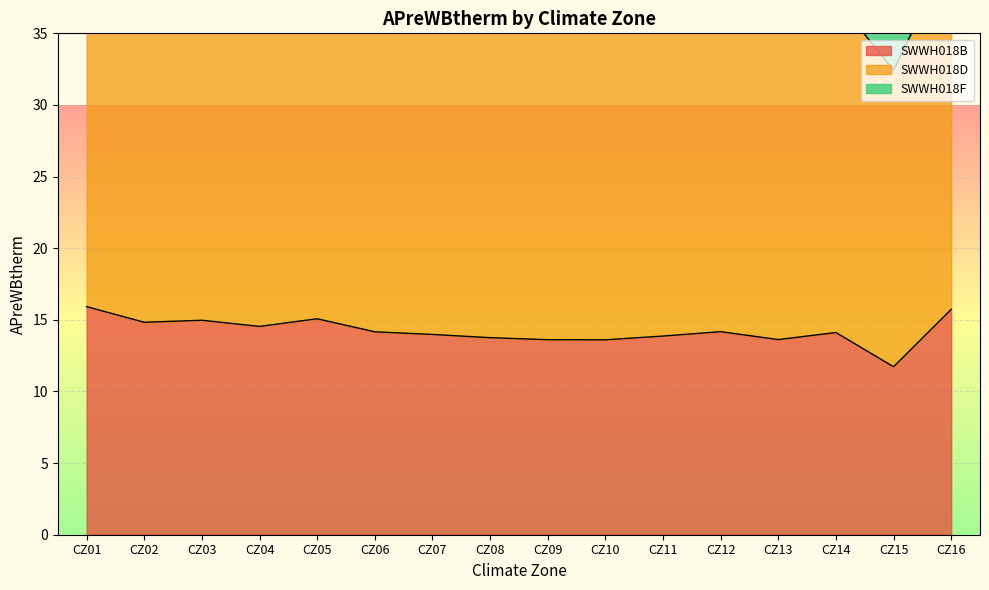

Which category has the highest value in the SWWH018F series?

CZ01